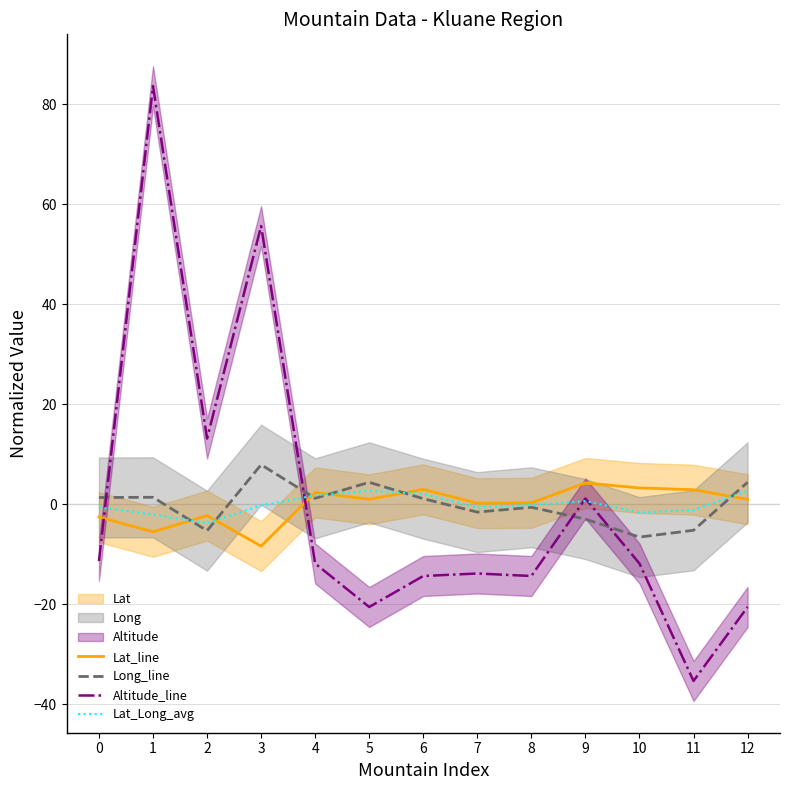

True or false: Lat_line has a value of 1.0 at 5.

True